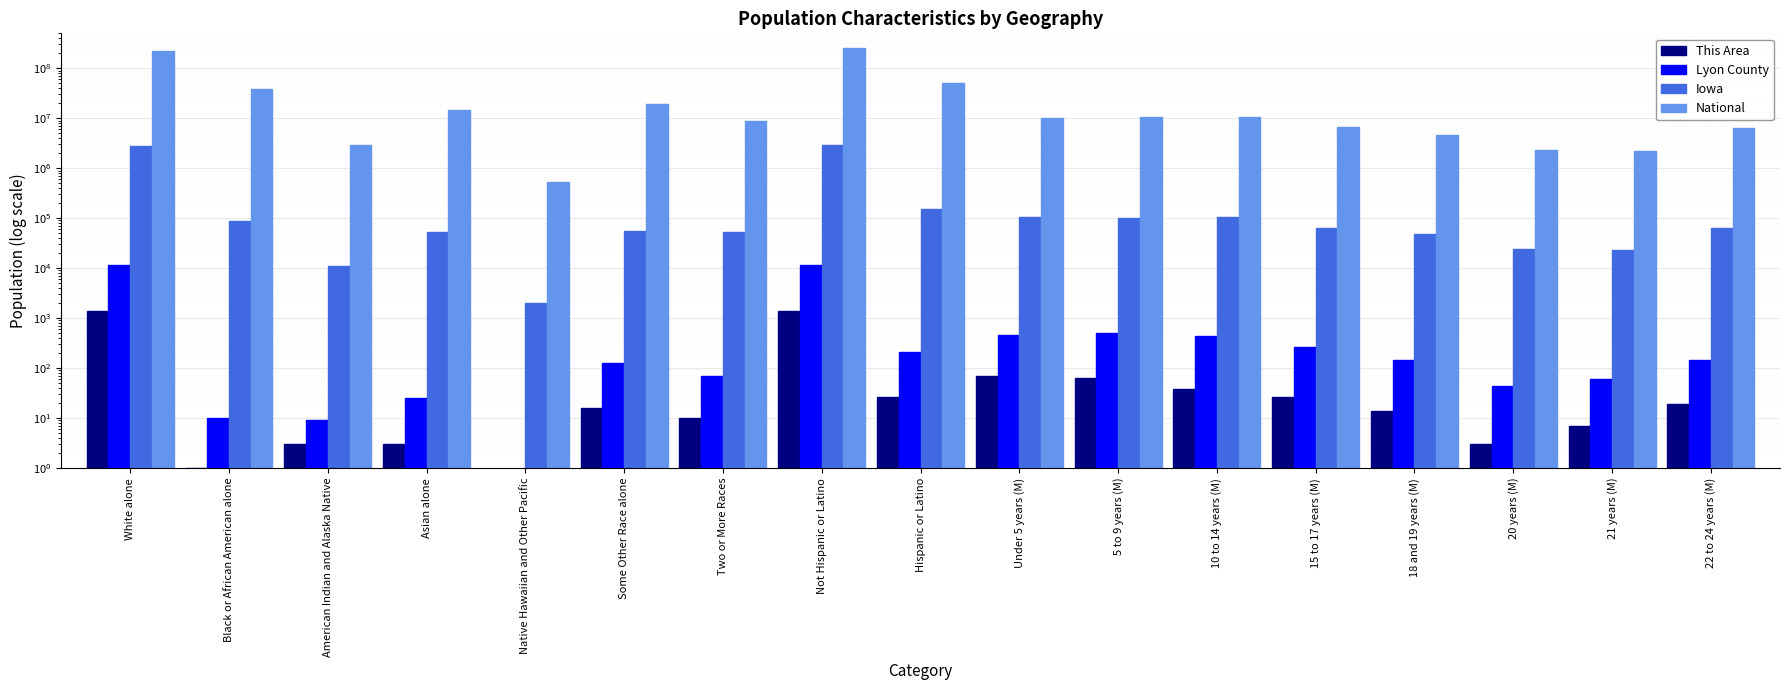

Count the number of categories in the chart.

17